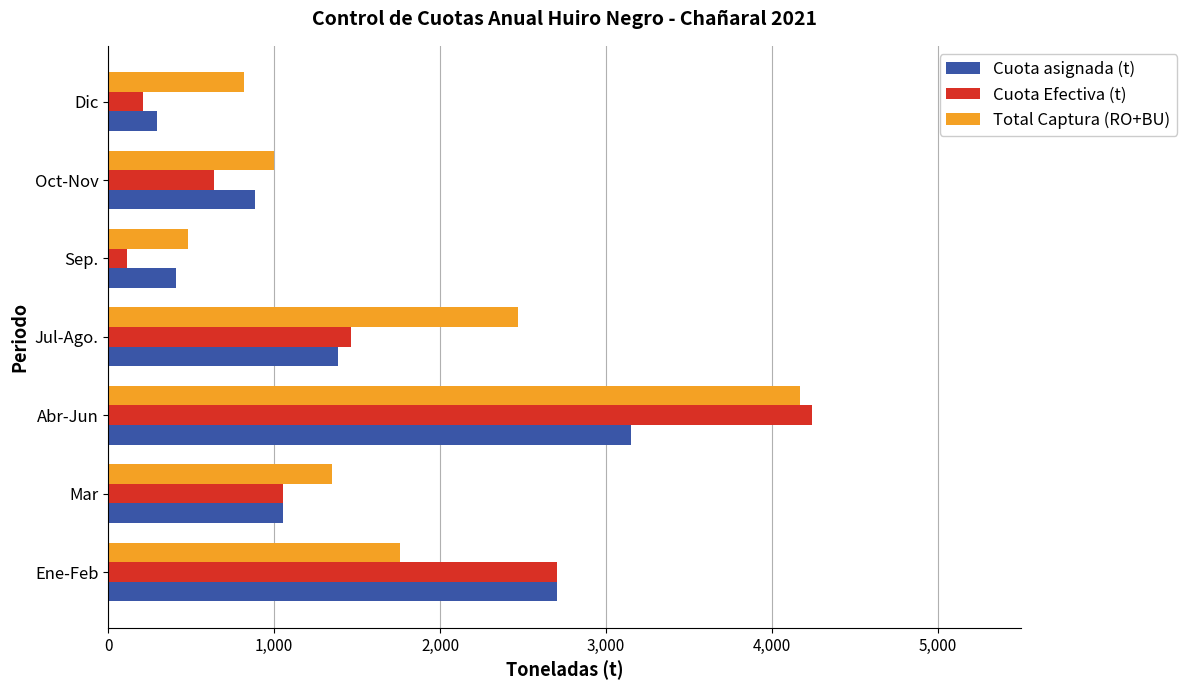

What are all the series names shown in the legend?

Cuota asignada (t), Cuota Efectiva (t), Total Captura (RO+BU)